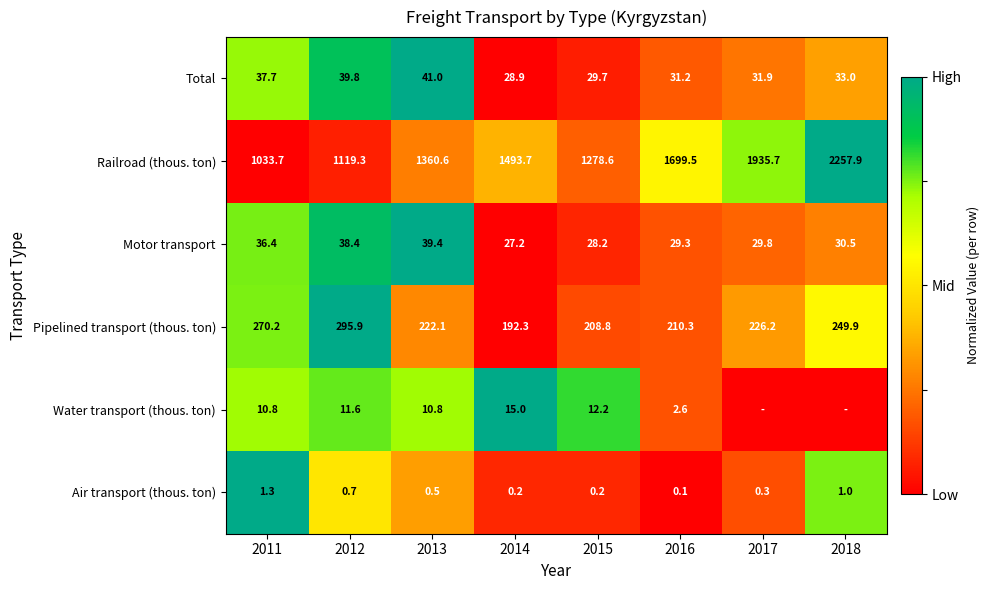

Is the value of Railroad (thous. ton) at 2015 greater than the value of Pipelined transport (thous. ton) at 2014?

Yes